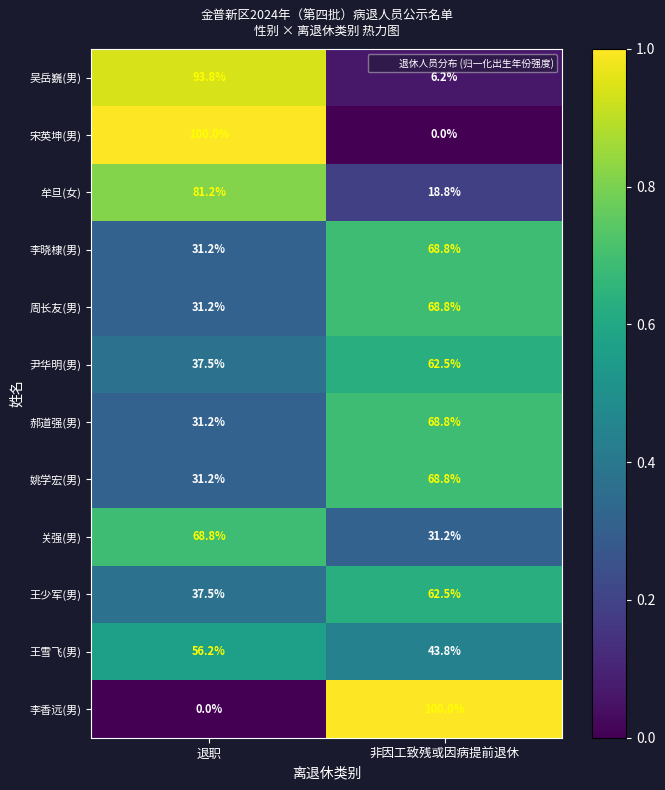

What is the difference between the maximum and minimum values in the 王少军(男) series?

25.0